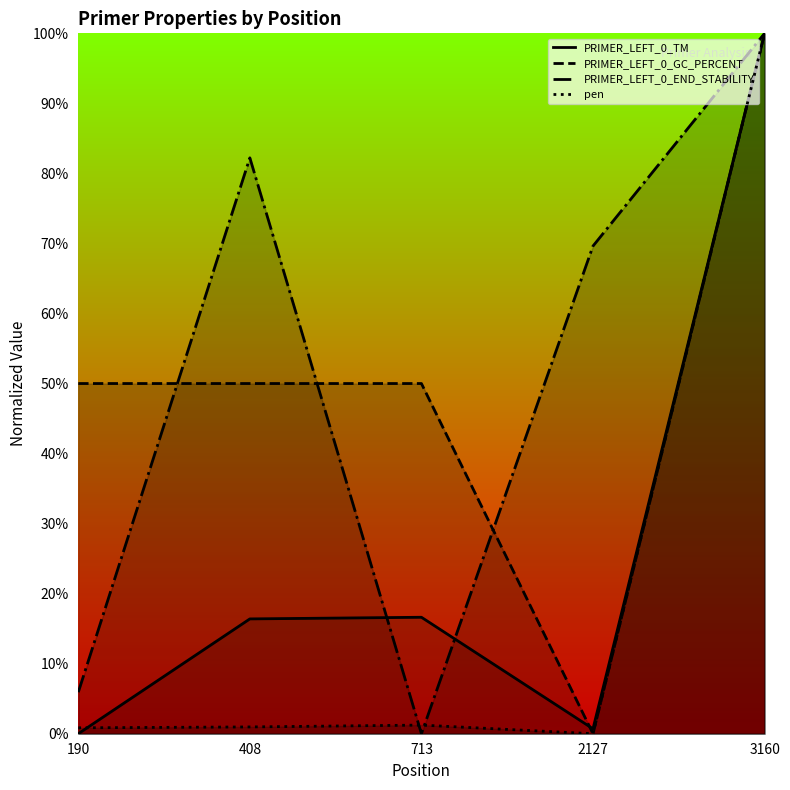

At which category does PRIMER_LEFT_0_END_STABILITY reach its first local peak?

408